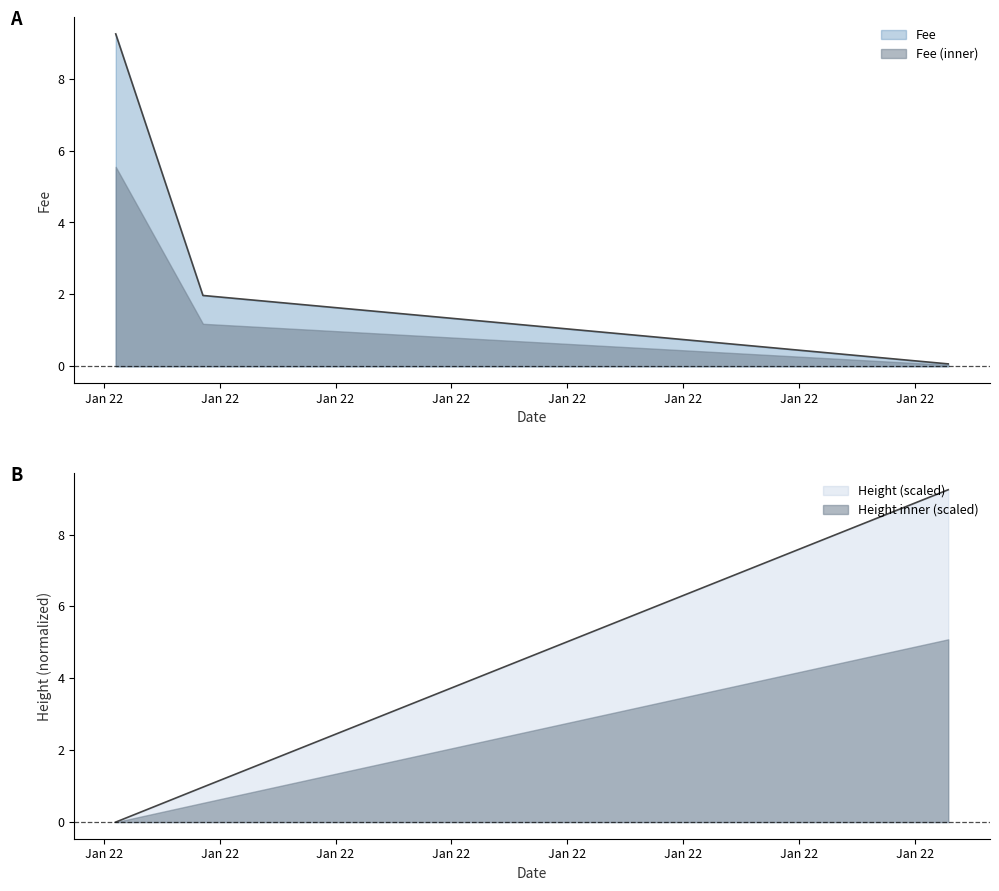

Which series has the largest range (max minus min)?

Height